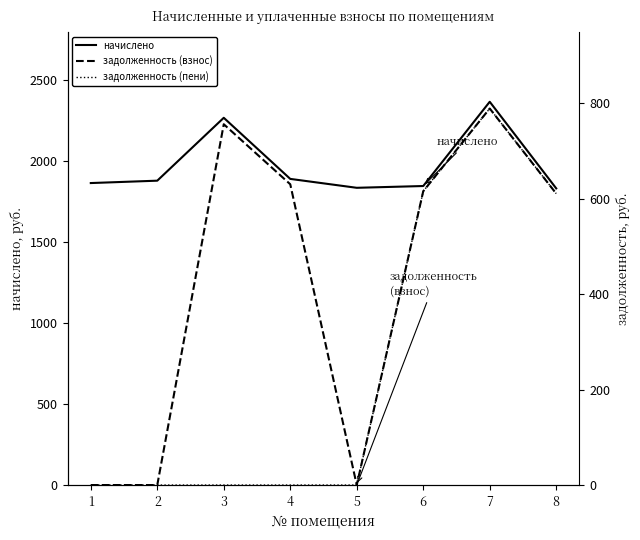

Reading left to right, what are all the values shown in this chart?

начислено: 1=1866.0	2=1880.7	3=2269.3	4=1891.7	5=1836.7	6=1847.7	7=2368.2	8=1833.0
задолженность (взнос): 1=0.0	2=0.0	3=756.4	4=630.5	5=0.0	6=615.9	7=789.4	8=611.0
задолженность (пени): 1=0.0	2=0.0	3=0.0	4=0.0	5=0.0	6=615.9	7=789.4	8=611.0